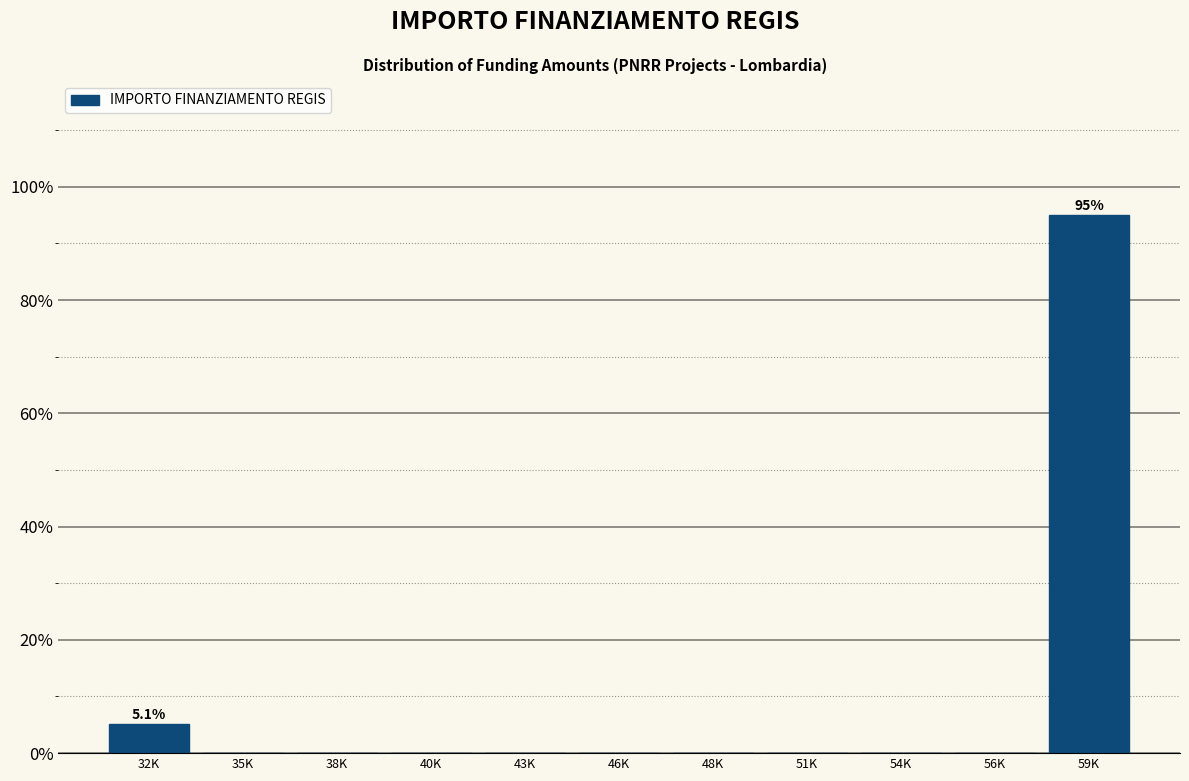

Reading left to right, extract all data points from this chart.

32K=5.1	35K=0.0	38K=0.0	40K=0.0	43K=0.0	46K=0.0	48K=0.0	51K=0.0	54K=0.0	56K=0.0	59K=94.9